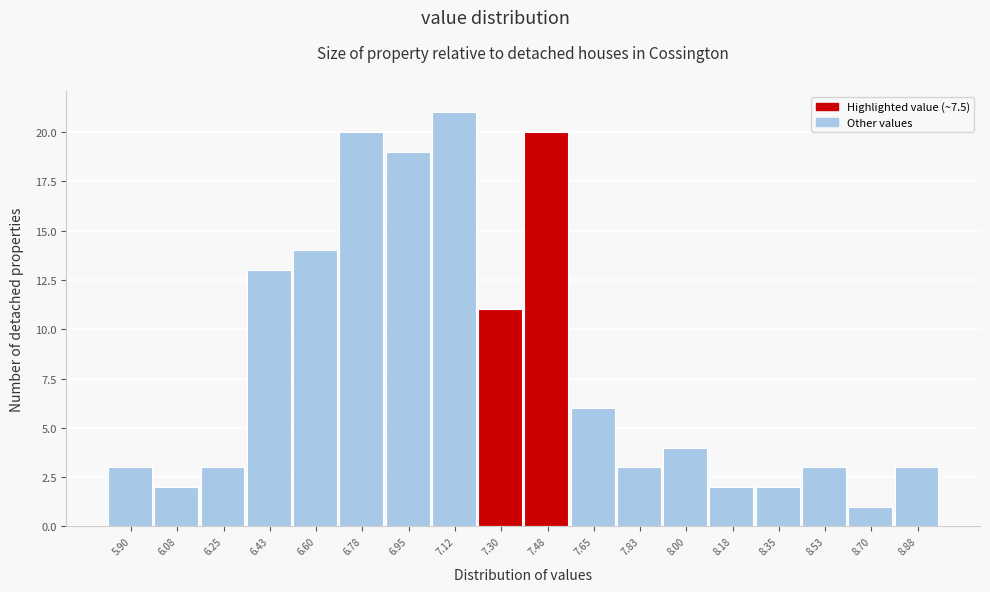

Reading left to right, list all the values displayed in this chart.

3	2	3	13	14	20	19	21	11	20	6	3	4	2	2	3	1	3